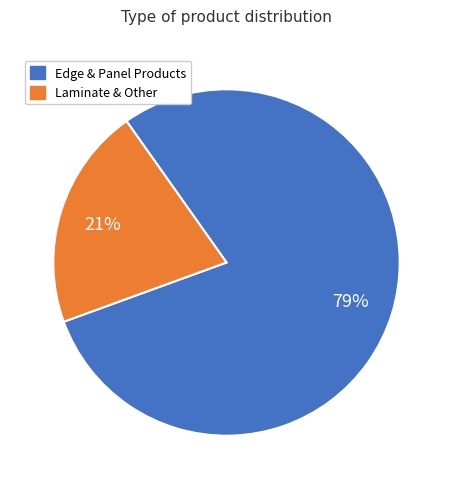

Does any single category account for the majority?

Yes